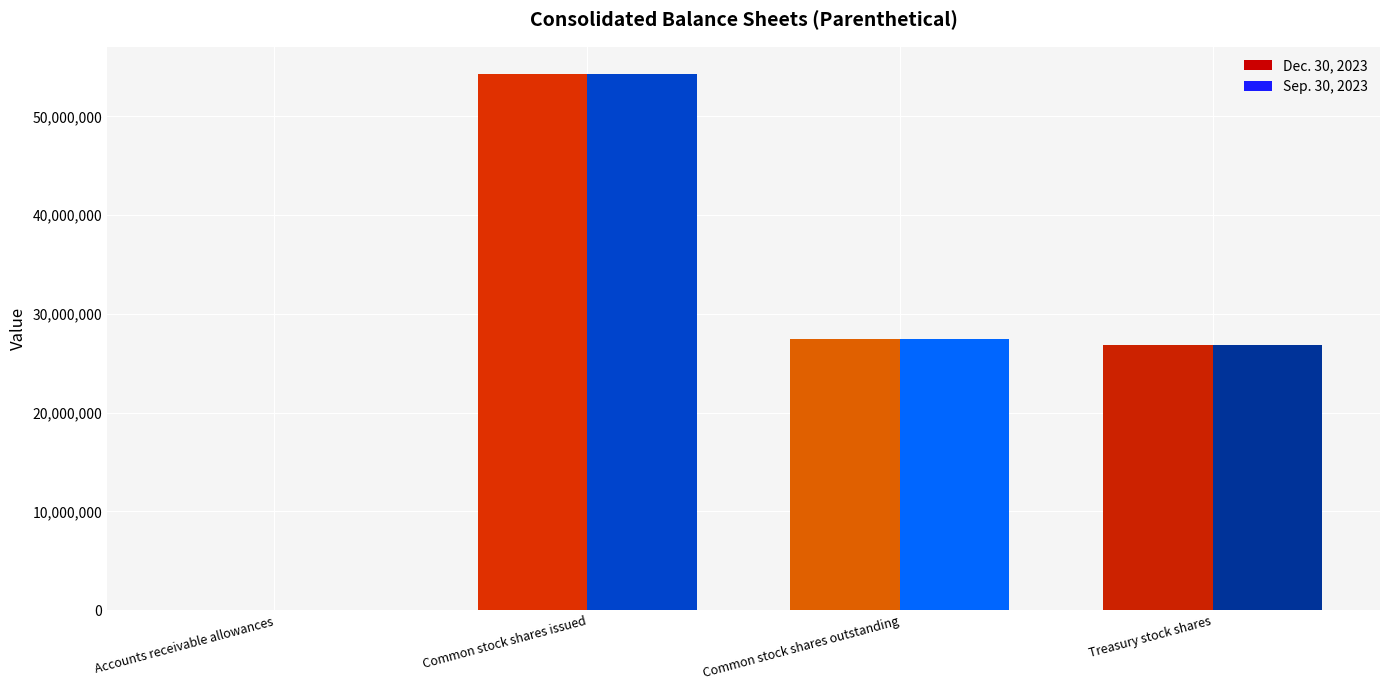

What is the sum of all Dec. 30, 2023 values?

108671808